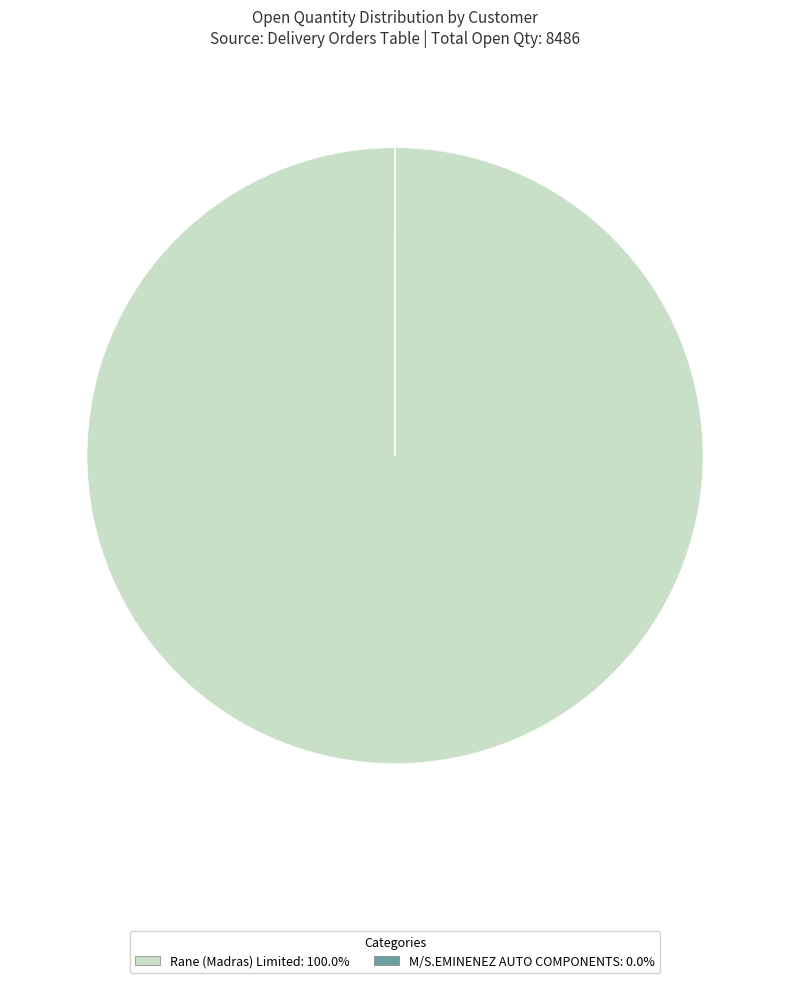

Is there a majority slice in this chart?

Yes